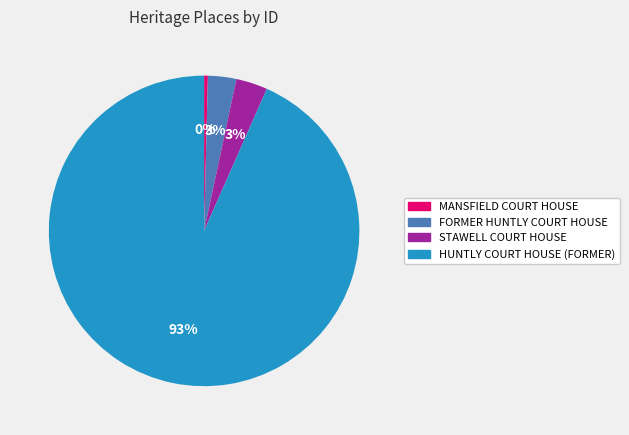

Does any single category account for the majority?

Yes